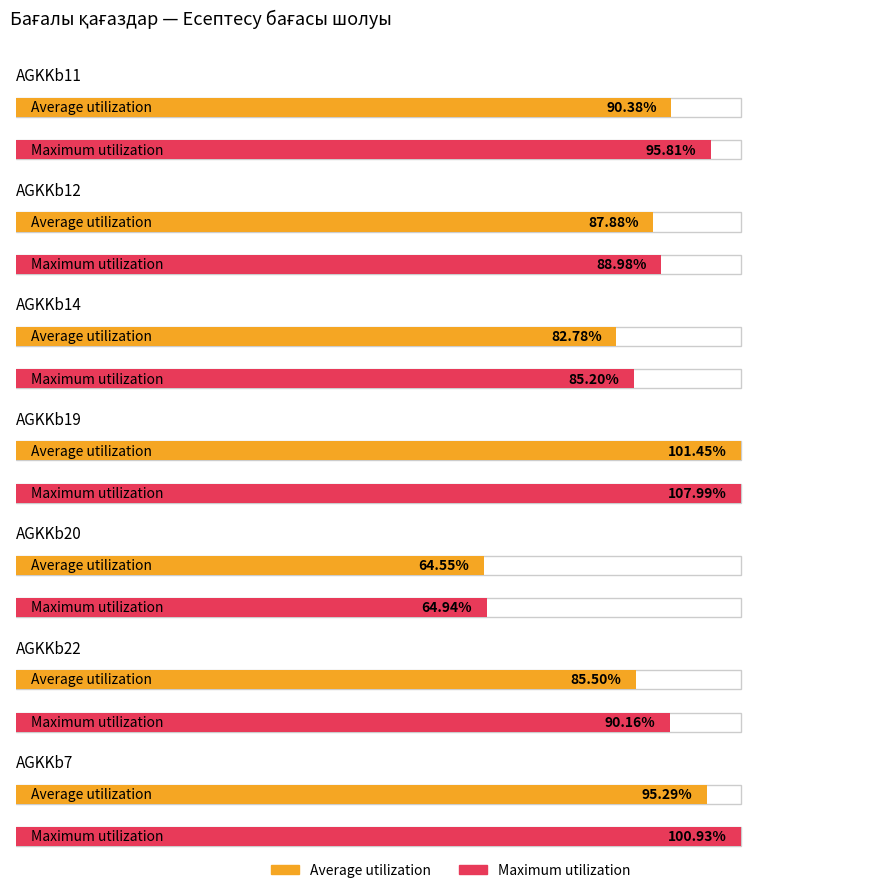

Which series has the largest range (max minus min)?

Maximum utilization